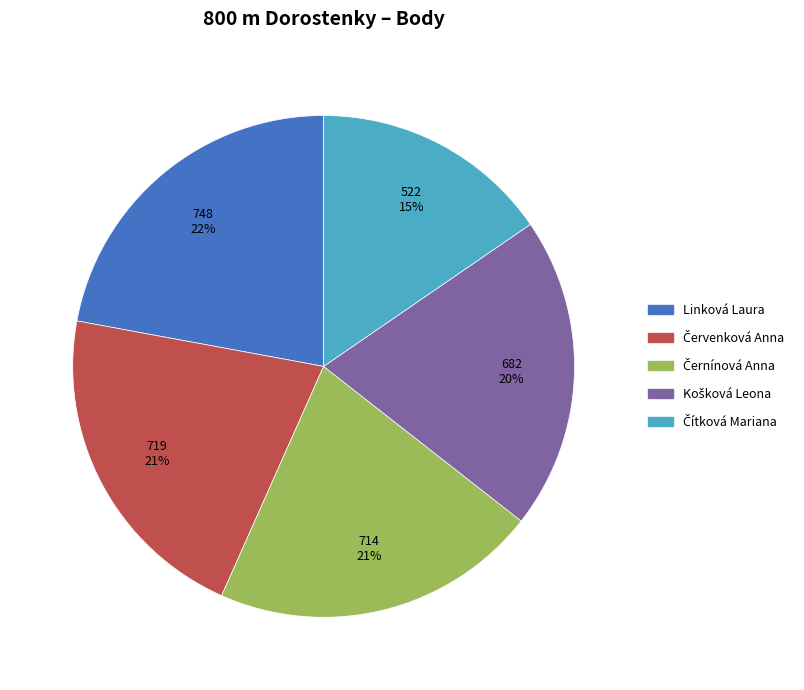

To the nearest percent, what is the difference between the largest and smallest slice percentages?

7%